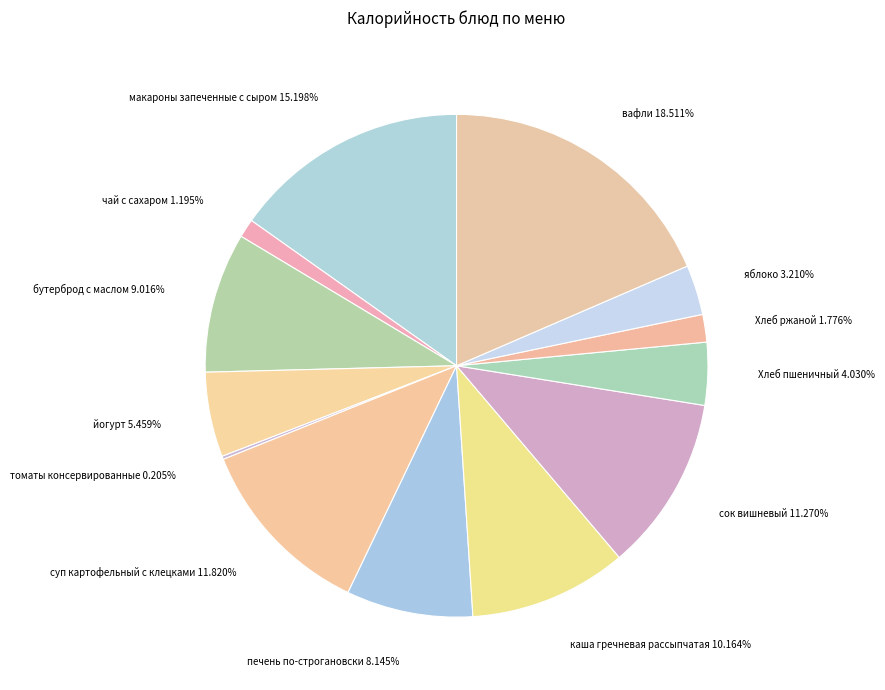

Which category has the smallest portion of the pie?

томаты консервированные